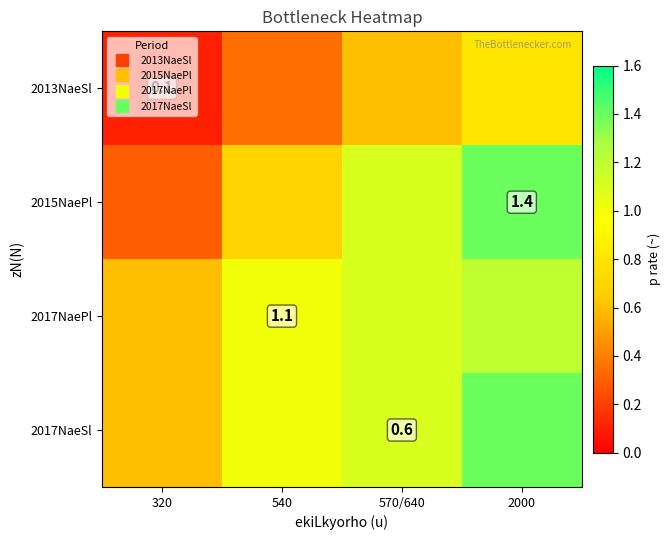

What is the difference between the highest and lowest values at 2000?

0.6